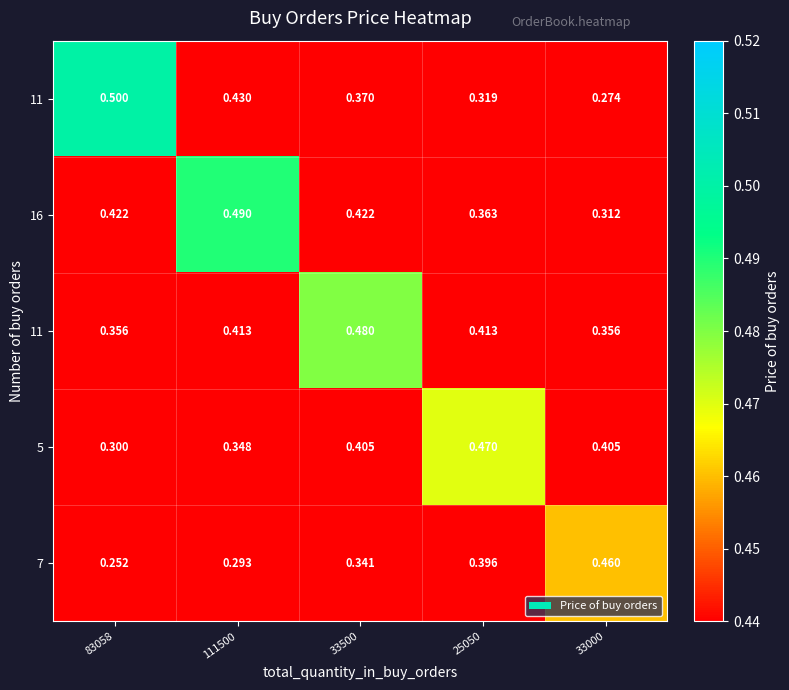

What is the total value across all series at 111500?

2.0